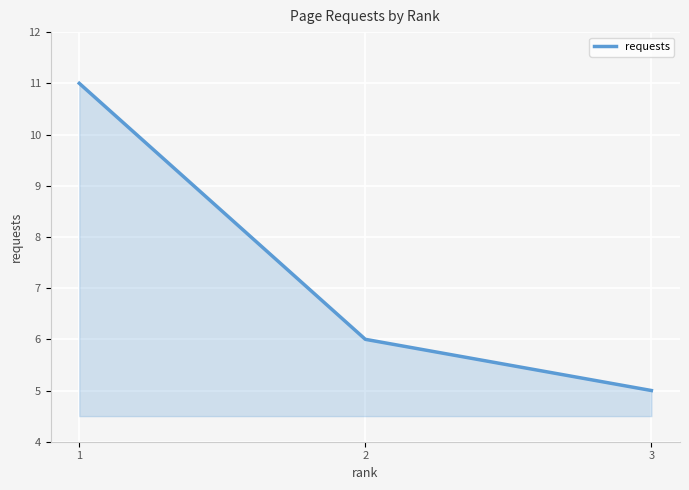

Reading left to right, transcribe all the data shown in this chart.

1=11	2=6	3=5